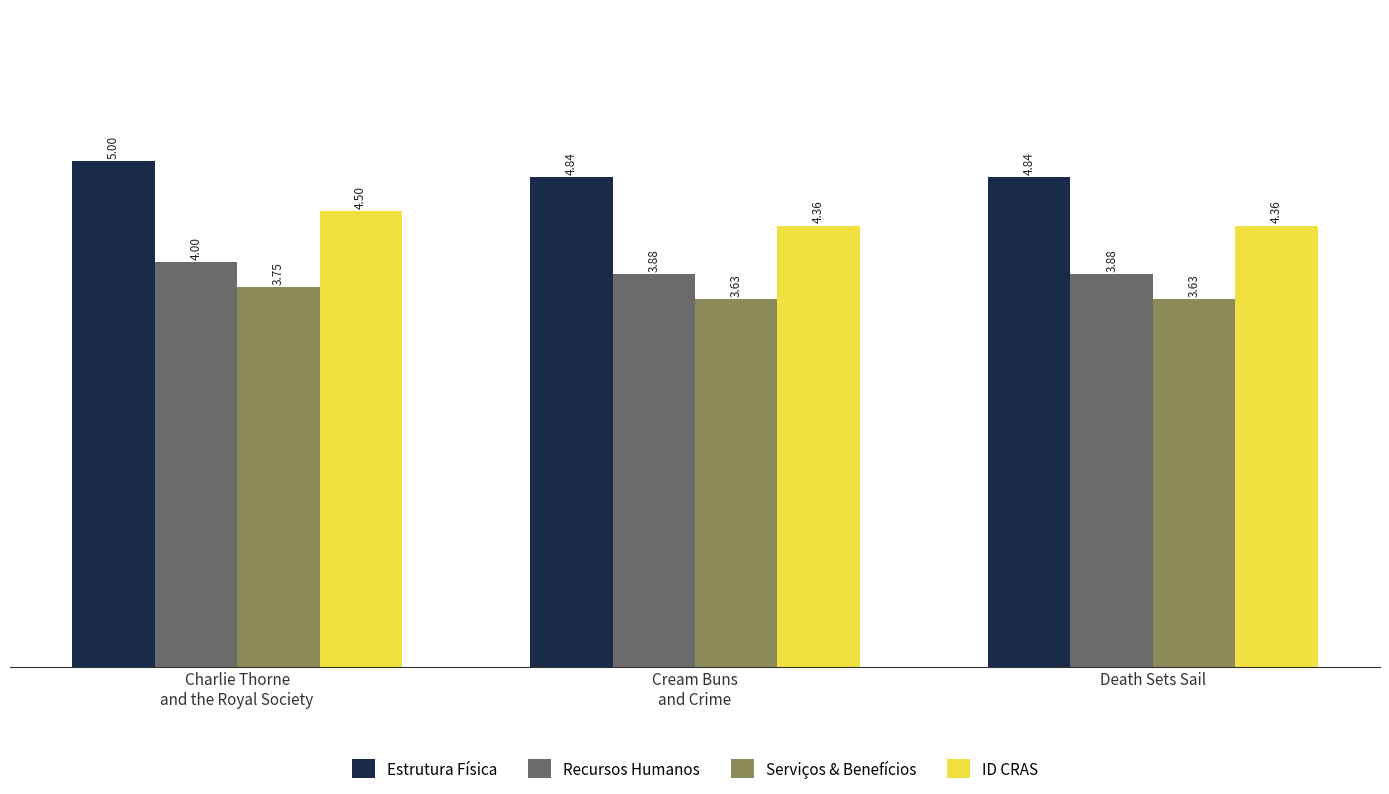

Which series has the largest range (max minus min)?

Estrutura Física